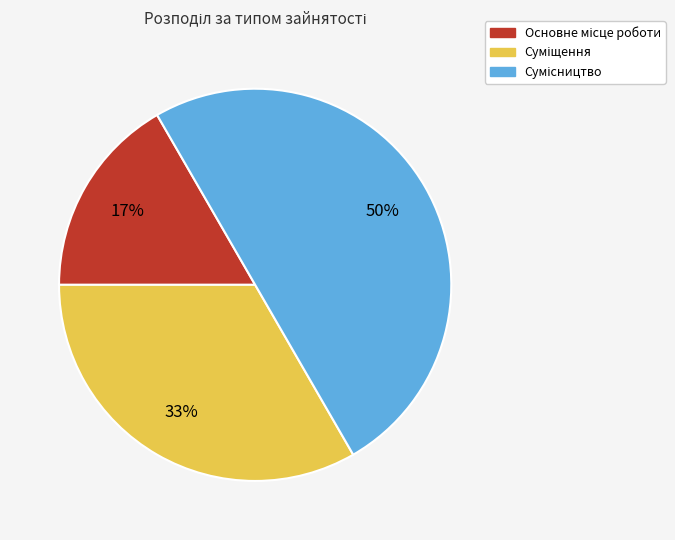

To the nearest percent, what is the difference between the largest and smallest slice percentages?

33%